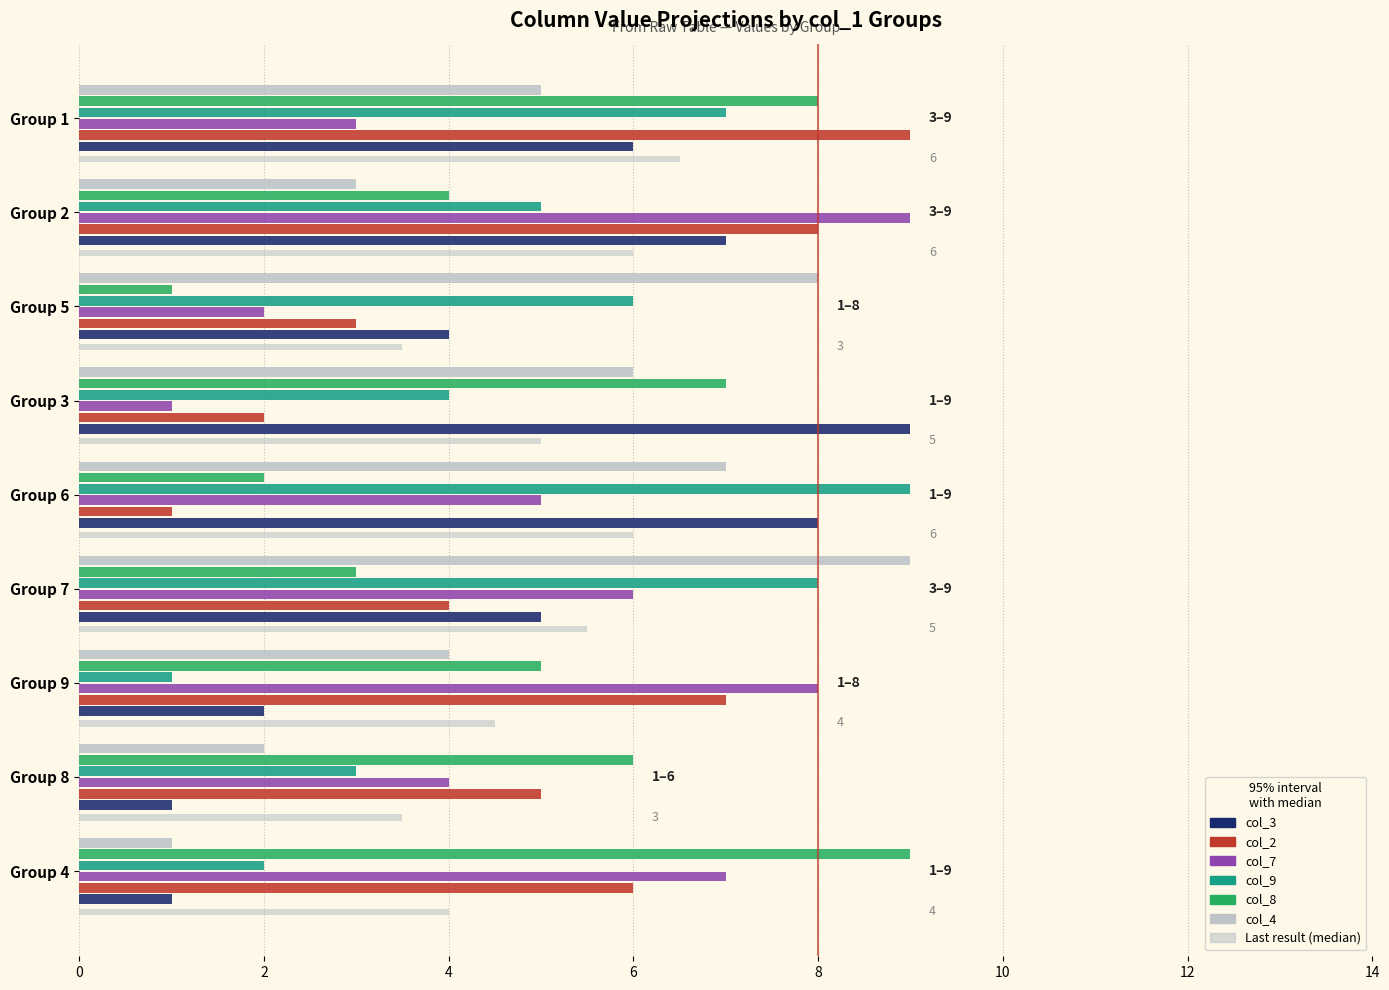

List the series in order of their peak value, lowest first.

col_3, col_2, col_7, col_9, col_8, col_4